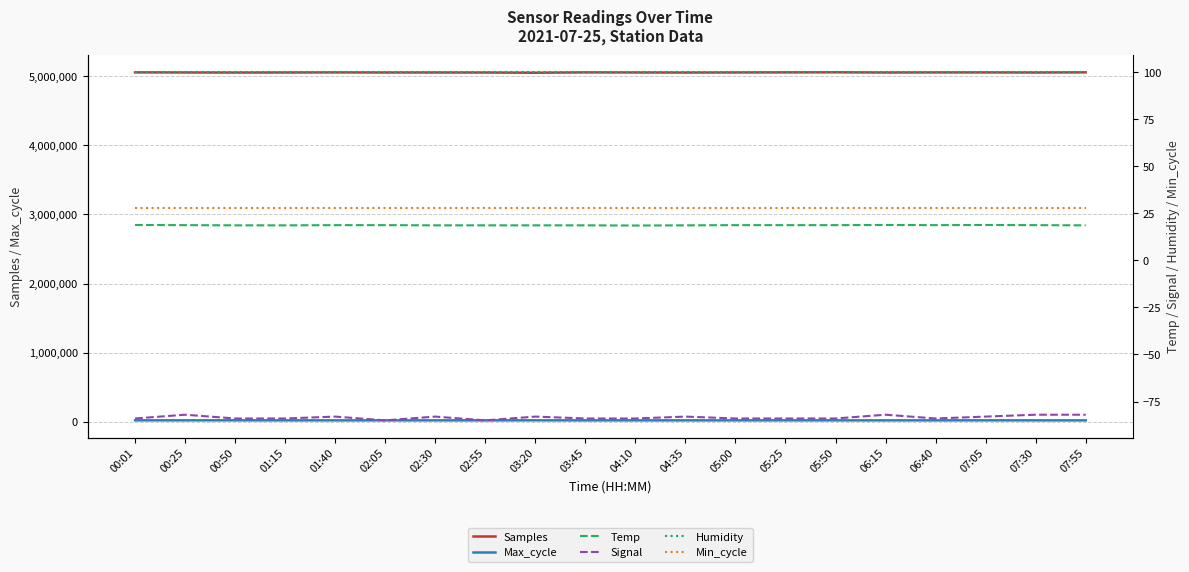

True or false: Max_cycle and Signal cross at least once.

False